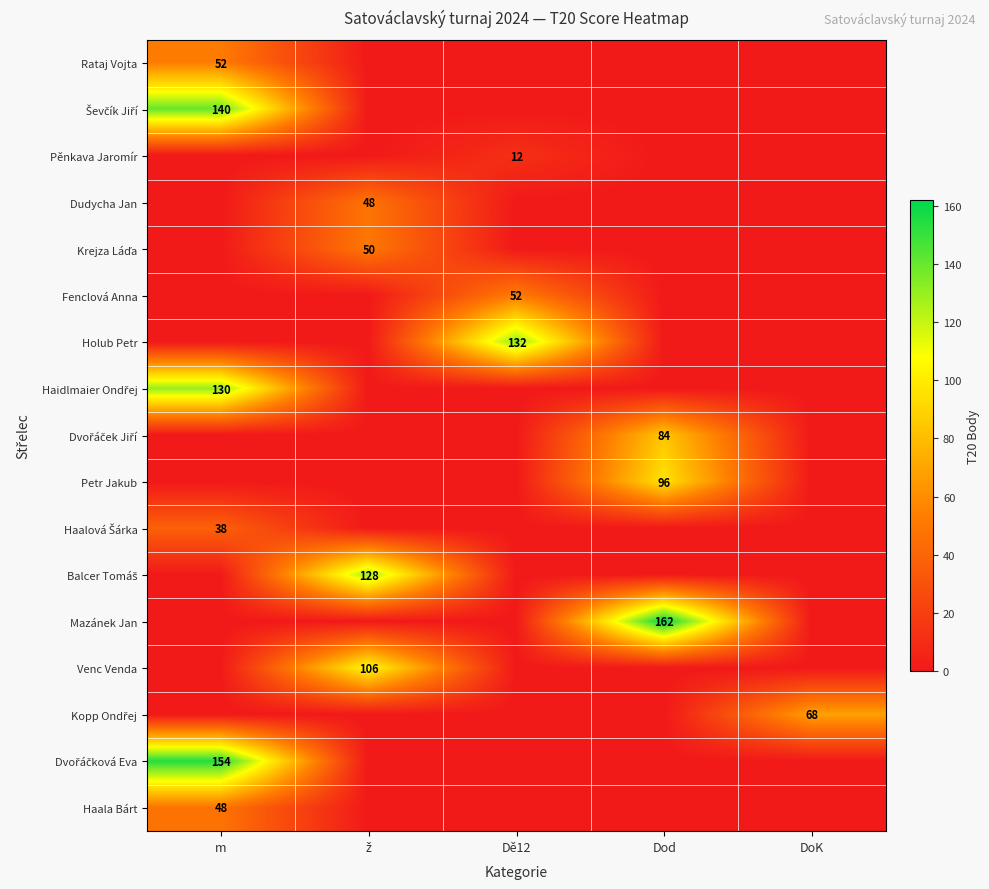

The value of Dudycha Jan at Dě12 is 0. True or false?

True